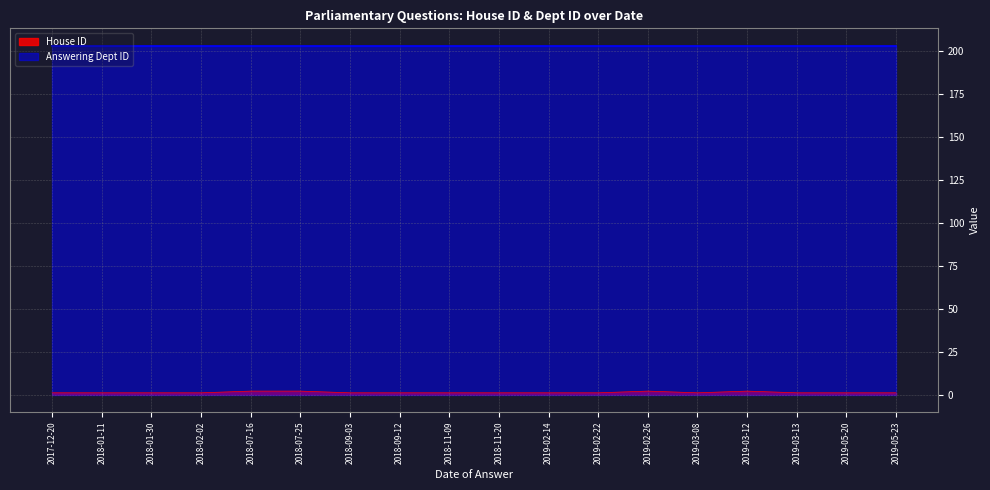

What position from the left is 2018-11-09?

9